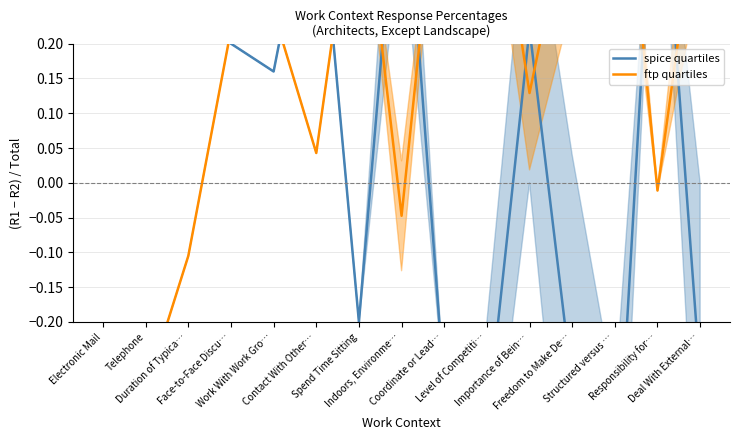

What is the sum of the ftp quartiles values at Structured versus … and Contact With Other…?

0.7